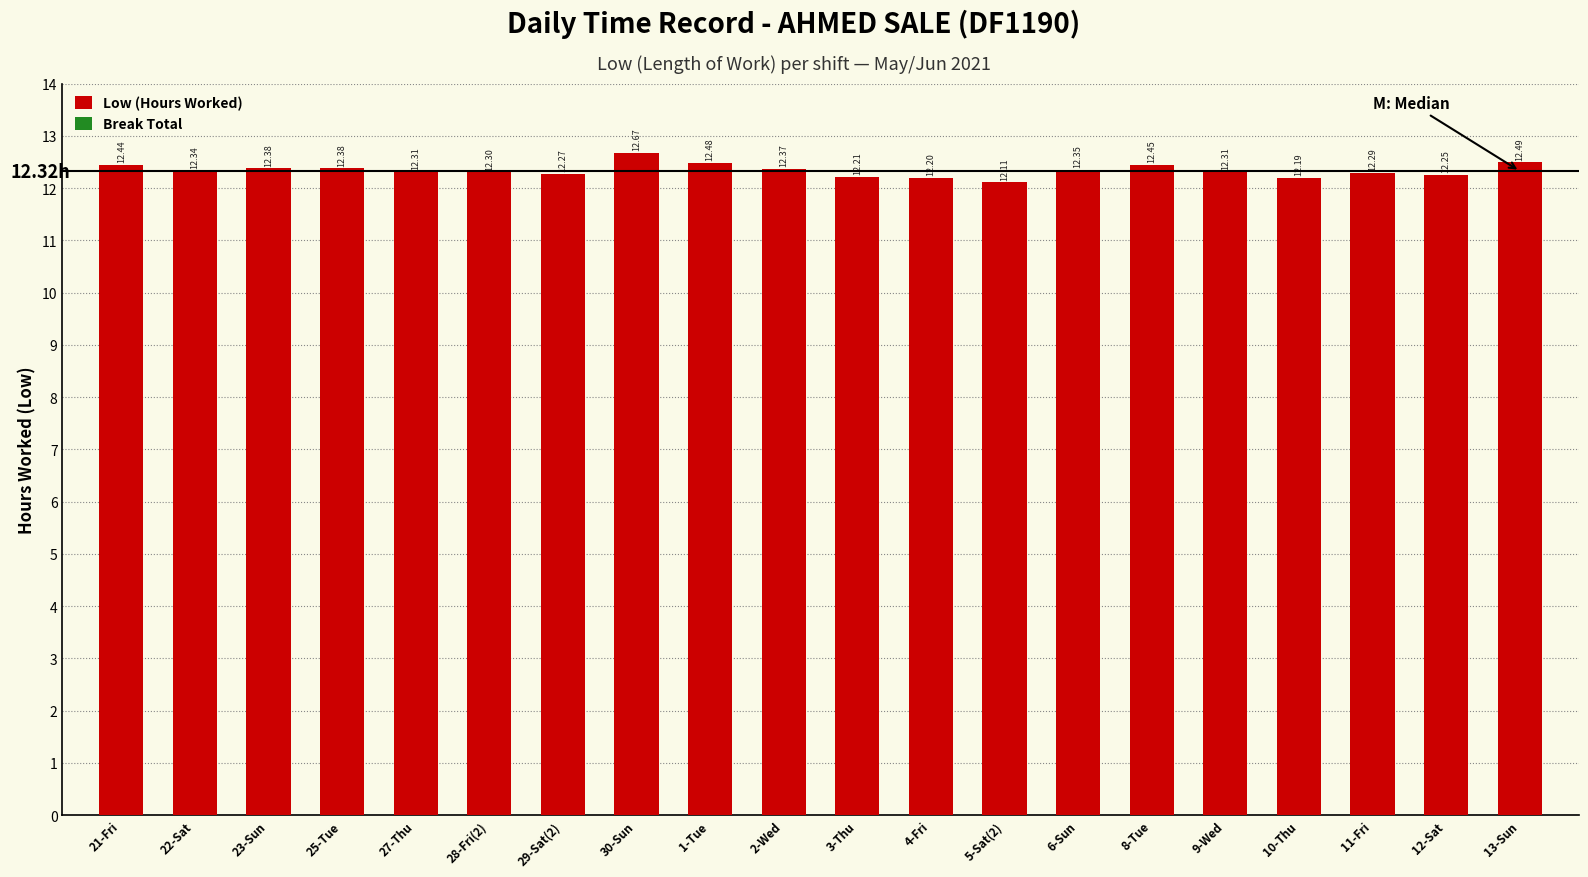

What is the difference between the maximum and minimum values?

0.6